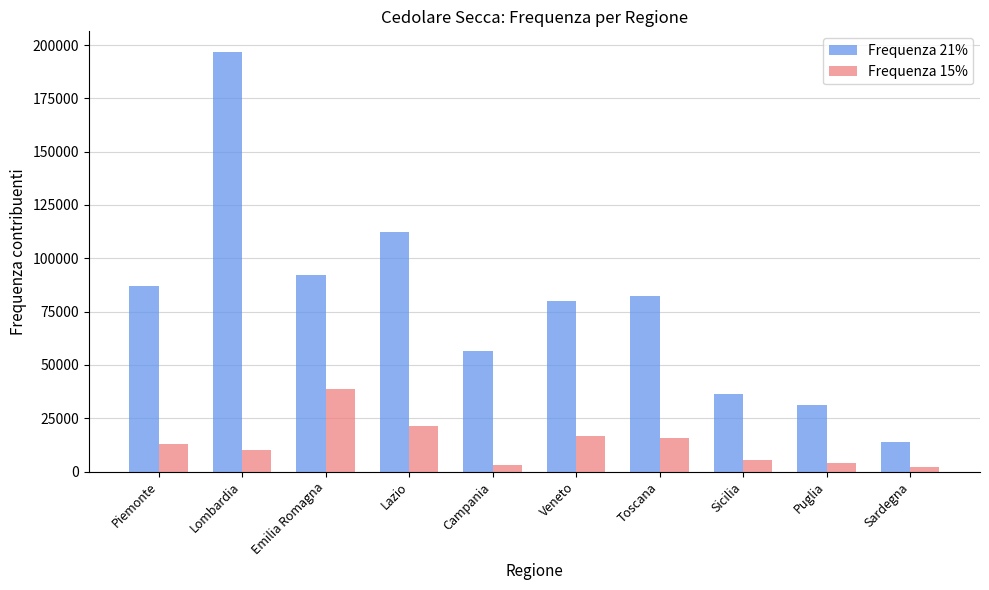

What position from the left is Campania?

5